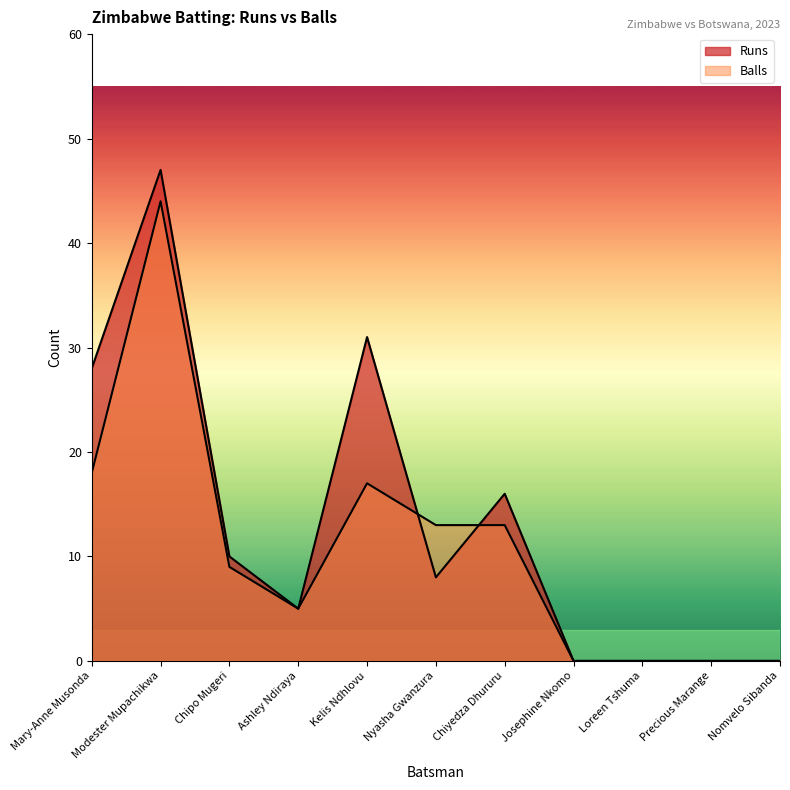

What is the average value of the Runs series?

13